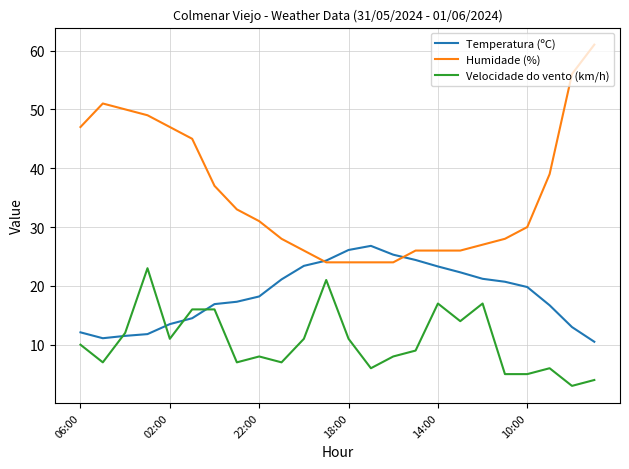

What is the minimum value for Humidade (%)?

24.0